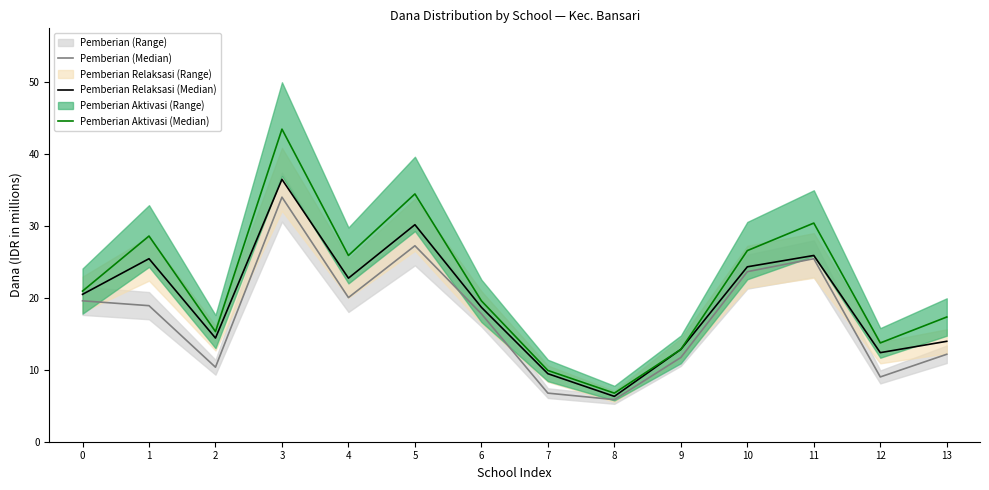

What is the value of the Pemberian Aktivasi (Median) point at the 2nd from the left?

28.6